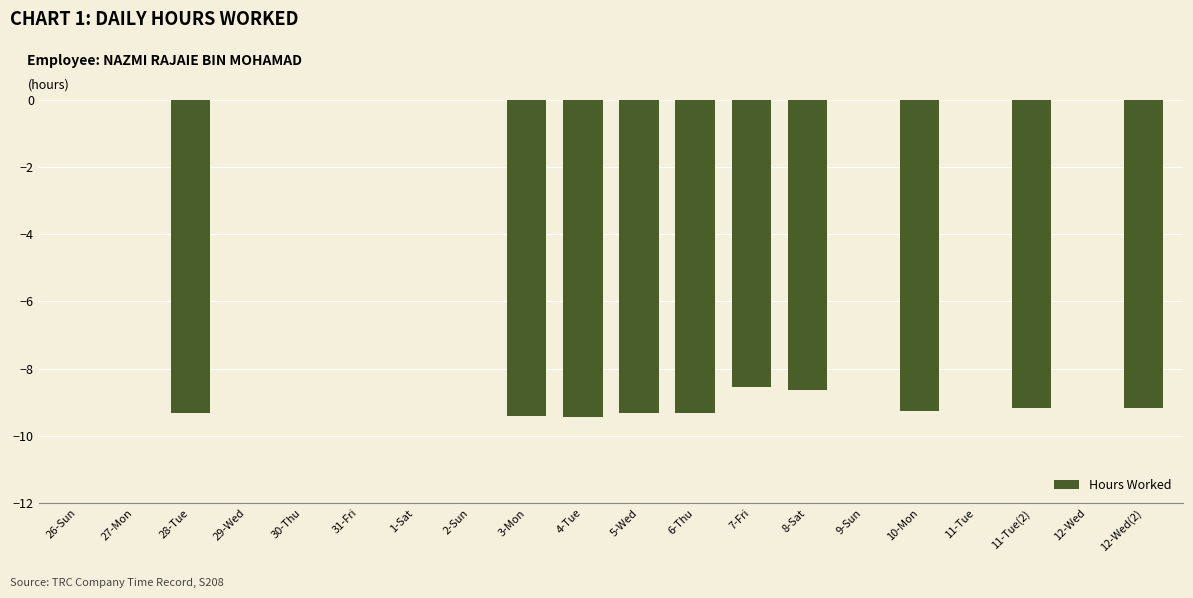

How many data points does each series have?

20